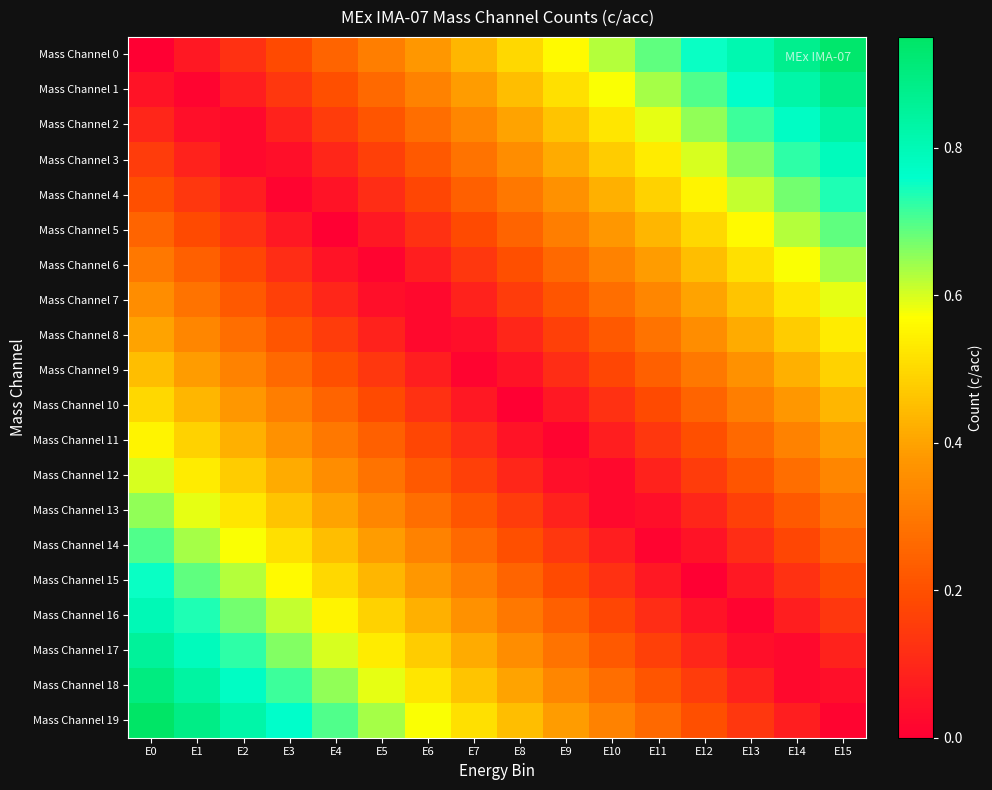

Reading left to right, list all the values displayed in this chart.

Mass Channel 0: E0=0.0	E1=0.1	E2=0.1	E3=0.2	E4=0.2	E5=0.3	E6=0.4	E7=0.4	E8=0.5	E9=0.6	E10=0.6	E11=0.7	E12=0.8	E13=0.8	E14=0.9	E15=0.9
Mass Channel 1: E0=0.1	E1=0.0	E2=0.1	E3=0.1	E4=0.2	E5=0.3	E6=0.3	E7=0.4	E8=0.5	E9=0.5	E10=0.6	E11=0.6	E12=0.7	E13=0.8	E14=0.8	E15=0.9
Mass Channel 2: E0=0.1	E1=0.0	E2=0.0	E3=0.1	E4=0.1	E5=0.2	E6=0.3	E7=0.3	E8=0.4	E9=0.5	E10=0.5	E11=0.6	E12=0.7	E13=0.7	E14=0.8	E15=0.8
Mass Channel 3: E0=0.1	E1=0.1	E2=0.0	E3=0.0	E4=0.1	E5=0.2	E6=0.2	E7=0.3	E8=0.3	E9=0.4	E10=0.5	E11=0.5	E12=0.6	E13=0.7	E14=0.7	E15=0.8
Mass Channel 4: E0=0.2	E1=0.1	E2=0.1	E3=0.0	E4=0.0	E5=0.1	E6=0.2	E7=0.2	E8=0.3	E9=0.4	E10=0.4	E11=0.5	E12=0.6	E13=0.6	E14=0.7	E15=0.7
Mass Channel 5: E0=0.2	E1=0.2	E2=0.1	E3=0.1	E4=0.0	E5=0.1	E6=0.1	E7=0.2	E8=0.2	E9=0.3	E10=0.4	E11=0.4	E12=0.5	E13=0.6	E14=0.6	E15=0.7
Mass Channel 6: E0=0.3	E1=0.2	E2=0.2	E3=0.1	E4=0.0	E5=0.0	E6=0.1	E7=0.1	E8=0.2	E9=0.3	E10=0.3	E11=0.4	E12=0.5	E13=0.5	E14=0.6	E15=0.6
Mass Channel 7: E0=0.3	E1=0.3	E2=0.2	E3=0.2	E4=0.1	E5=0.0	E6=0.0	E7=0.1	E8=0.2	E9=0.2	E10=0.3	E11=0.3	E12=0.4	E13=0.5	E14=0.5	E15=0.6
Mass Channel 8: E0=0.4	E1=0.3	E2=0.3	E3=0.2	E4=0.2	E5=0.1	E6=0.0	E7=0.0	E8=0.1	E9=0.2	E10=0.2	E11=0.3	E12=0.3	E13=0.4	E14=0.5	E15=0.5
Mass Channel 9: E0=0.5	E1=0.4	E2=0.3	E3=0.3	E4=0.2	E5=0.1	E6=0.1	E7=0.0	E8=0.0	E9=0.1	E10=0.2	E11=0.2	E12=0.3	E13=0.4	E14=0.4	E15=0.5
Mass Channel 10: E0=0.5	E1=0.4	E2=0.4	E3=0.3	E4=0.2	E5=0.2	E6=0.1	E7=0.1	E8=0.0	E9=0.1	E10=0.1	E11=0.2	E12=0.2	E13=0.3	E14=0.4	E15=0.4
Mass Channel 11: E0=0.6	E1=0.5	E2=0.4	E3=0.4	E4=0.3	E5=0.2	E6=0.2	E7=0.1	E8=0.1	E9=0.0	E10=0.1	E11=0.1	E12=0.2	E13=0.3	E14=0.3	E15=0.4
Mass Channel 12: E0=0.6	E1=0.5	E2=0.5	E3=0.4	E4=0.3	E5=0.3	E6=0.2	E7=0.2	E8=0.1	E9=0.0	E10=0.0	E11=0.1	E12=0.2	E13=0.2	E14=0.3	E15=0.3
Mass Channel 13: E0=0.7	E1=0.6	E2=0.5	E3=0.5	E4=0.4	E5=0.3	E6=0.3	E7=0.2	E8=0.2	E9=0.1	E10=0.0	E11=0.0	E12=0.1	E13=0.2	E14=0.2	E15=0.3
Mass Channel 14: E0=0.7	E1=0.6	E2=0.6	E3=0.5	E4=0.4	E5=0.4	E6=0.3	E7=0.3	E8=0.2	E9=0.1	E10=0.1	E11=0.0	E12=0.1	E13=0.1	E14=0.2	E15=0.2
Mass Channel 15: E0=0.8	E1=0.7	E2=0.6	E3=0.6	E4=0.5	E5=0.4	E6=0.4	E7=0.3	E8=0.2	E9=0.2	E10=0.1	E11=0.1	E12=0.0	E13=0.1	E14=0.1	E15=0.2
Mass Channel 16: E0=0.8	E1=0.7	E2=0.7	E3=0.6	E4=0.6	E5=0.5	E6=0.4	E7=0.4	E8=0.3	E9=0.2	E10=0.2	E11=0.1	E12=0.1	E13=0.0	E14=0.1	E15=0.1
Mass Channel 17: E0=0.8	E1=0.8	E2=0.7	E3=0.7	E4=0.6	E5=0.5	E6=0.5	E7=0.4	E8=0.3	E9=0.3	E10=0.2	E11=0.2	E12=0.1	E13=0.0	E14=0.0	E15=0.1
Mass Channel 18: E0=0.9	E1=0.8	E2=0.8	E3=0.7	E4=0.7	E5=0.6	E6=0.5	E7=0.5	E8=0.4	E9=0.3	E10=0.3	E11=0.2	E12=0.2	E13=0.1	E14=0.0	E15=0.0
Mass Channel 19: E0=0.9	E1=0.9	E2=0.8	E3=0.8	E4=0.7	E5=0.6	E6=0.6	E7=0.5	E8=0.4	E9=0.4	E10=0.3	E11=0.3	E12=0.2	E13=0.1	E14=0.1	E15=0.0